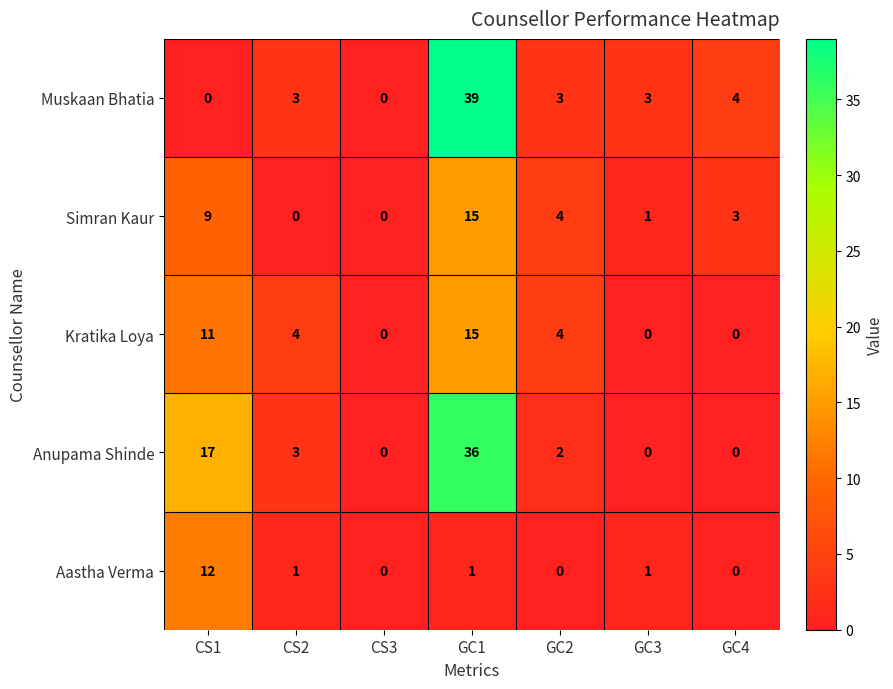

At which category is the sum across all series the highest?

GC1